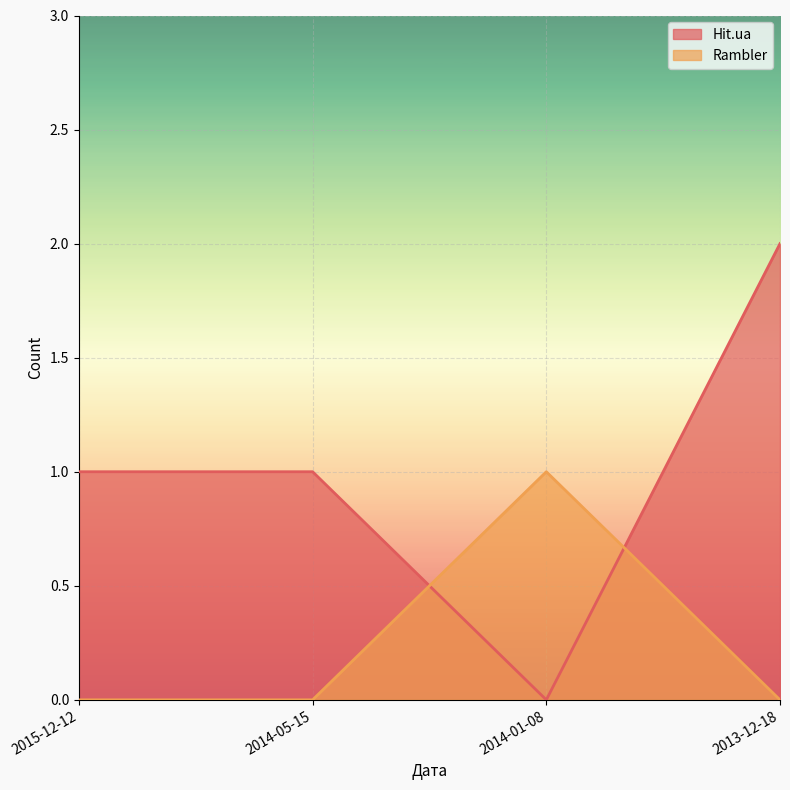

What is the greatest value displayed?

2